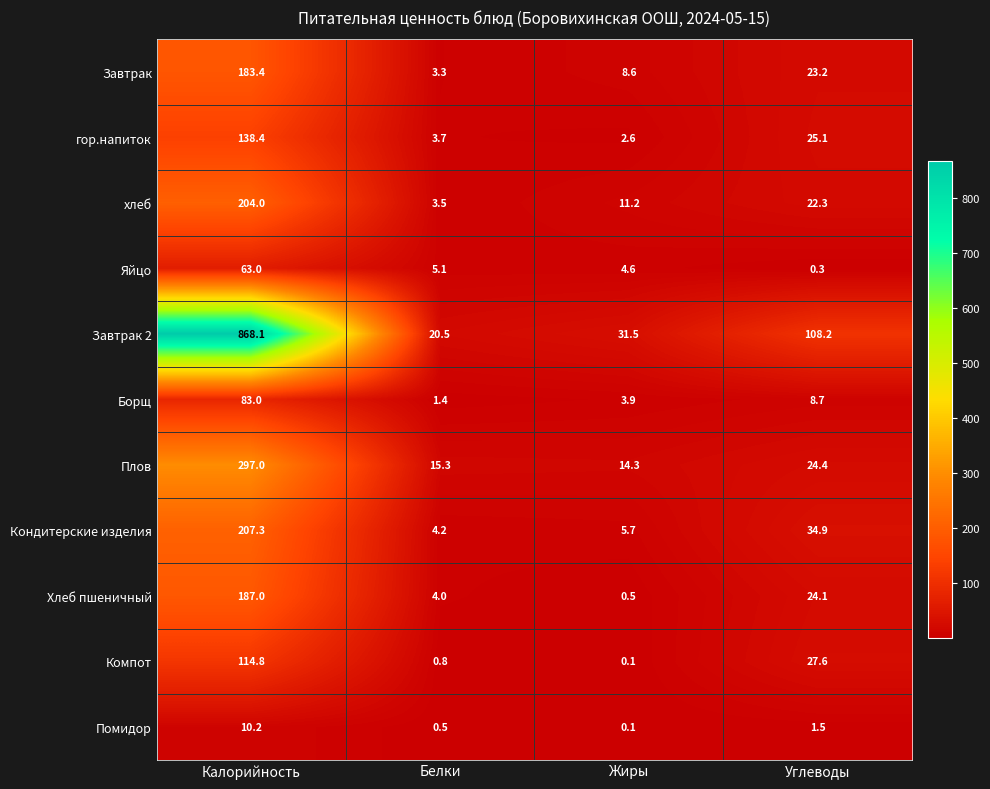

Is it true that Завтрак 2 equals 108.2 at Углеводы?

True